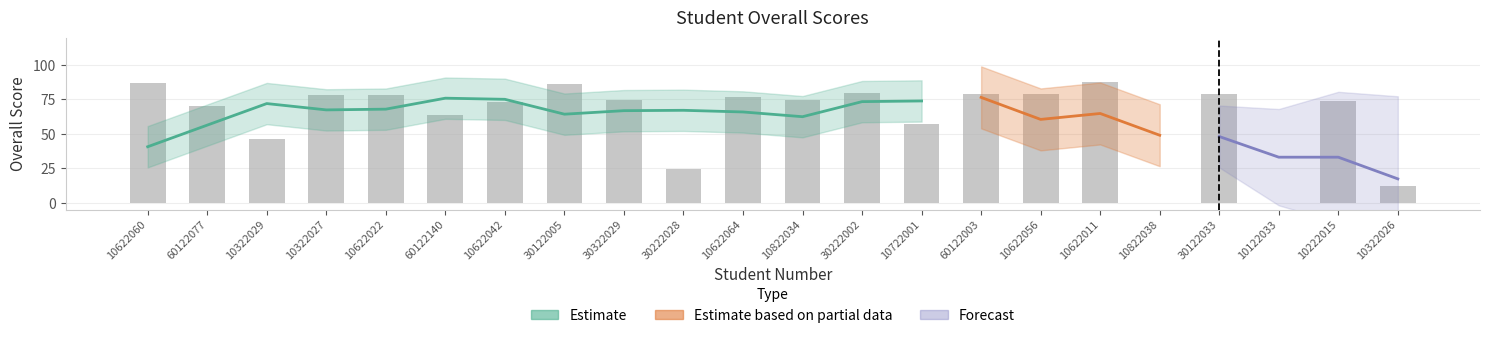

At which category does the chart reach its peak across all series?

10622011